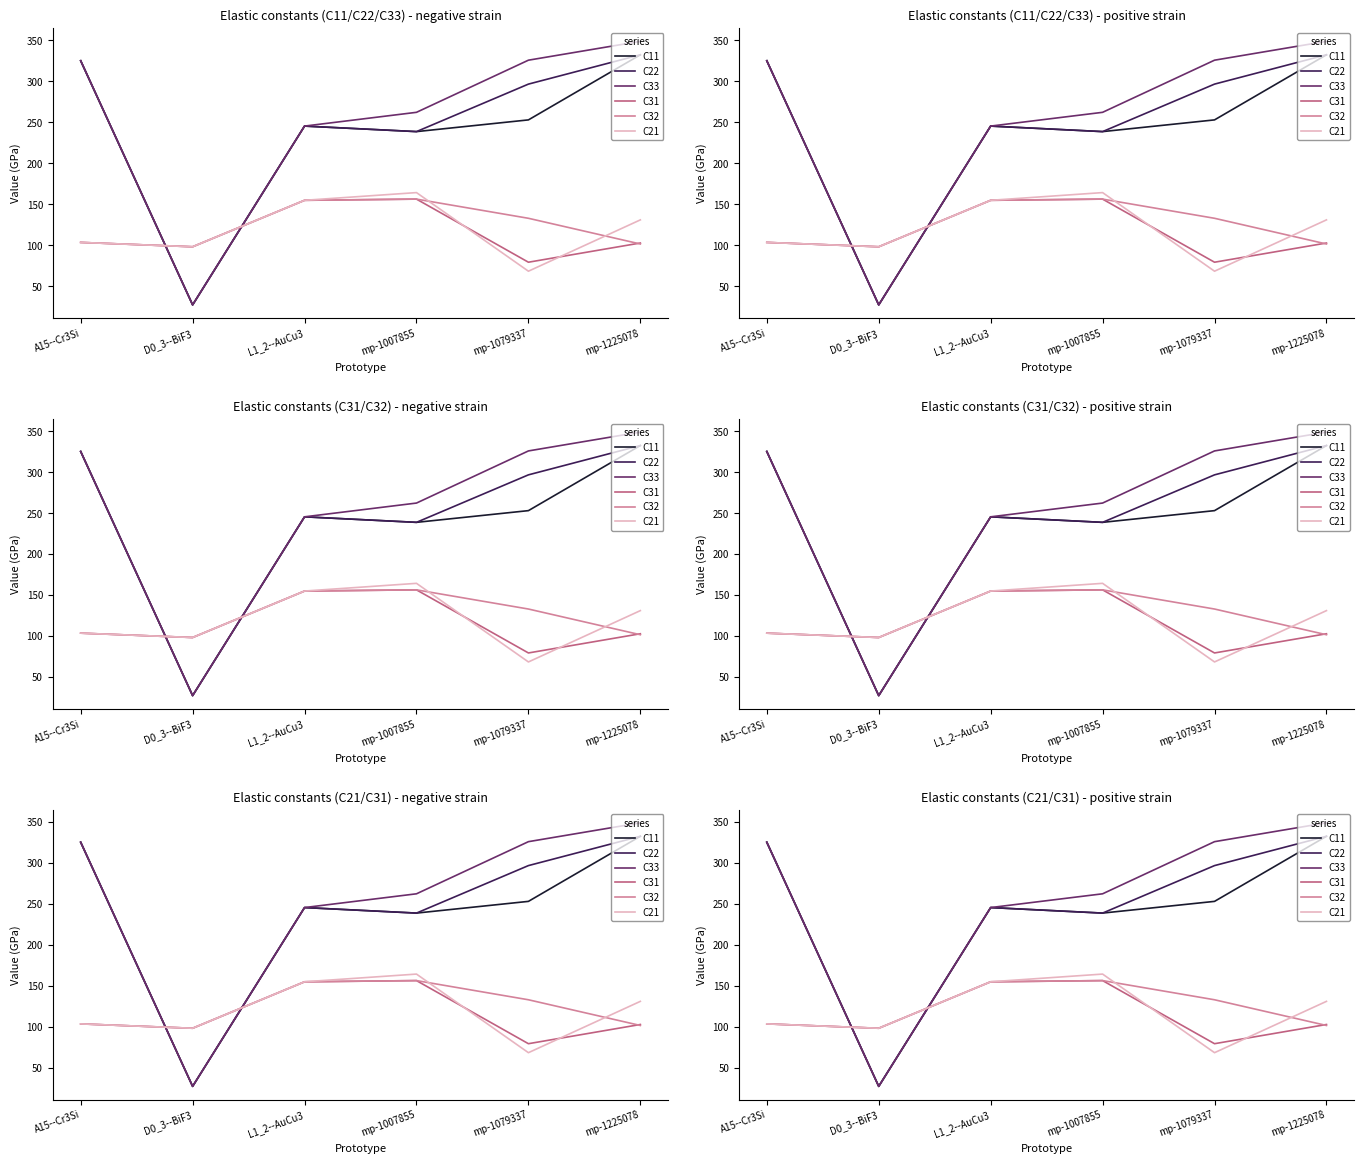

What is the sum of all C31 values?

694.6